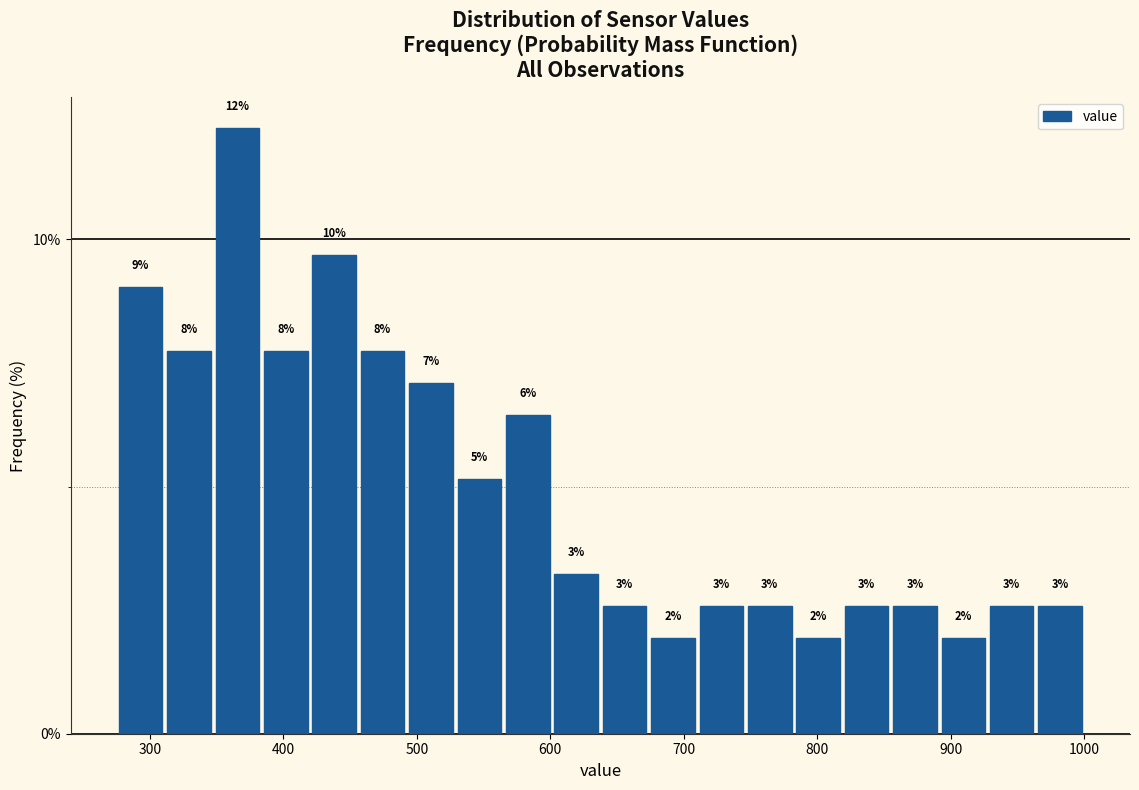

Around what value on the x-axis is the tallest bar? Give the approximate position of its centre, as read against the axis.

370